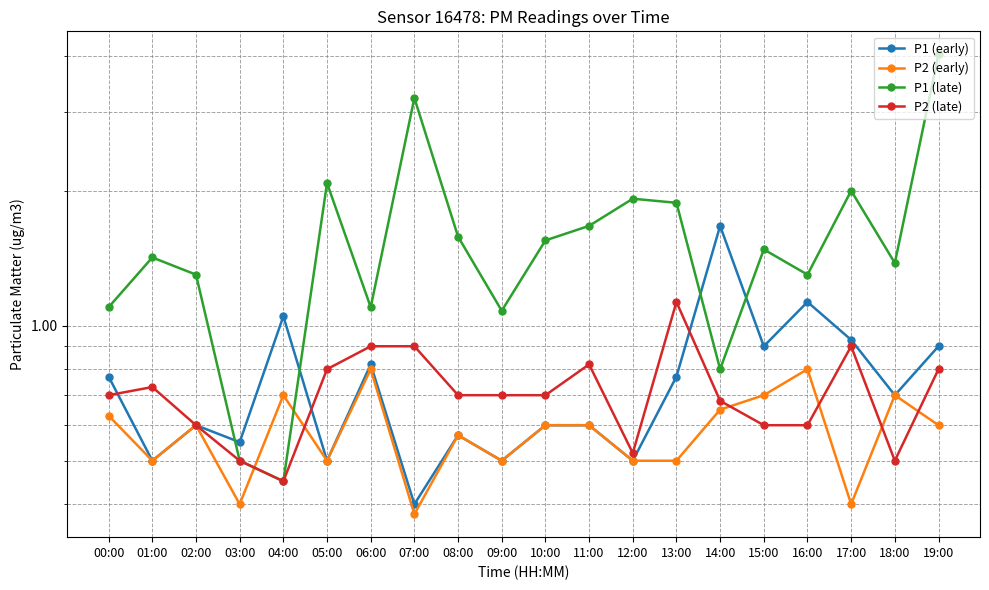

Which series has the largest total across all categories?

P1 (late)